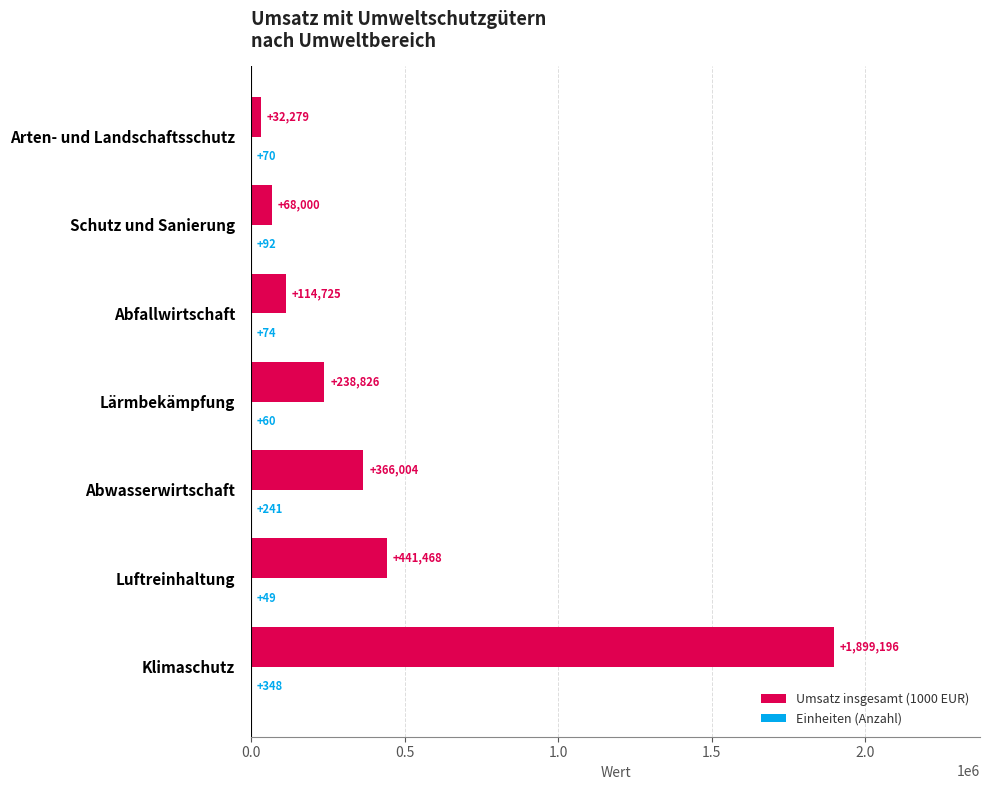

At which category does the chart reach its peak across all series?

Klimaschutz